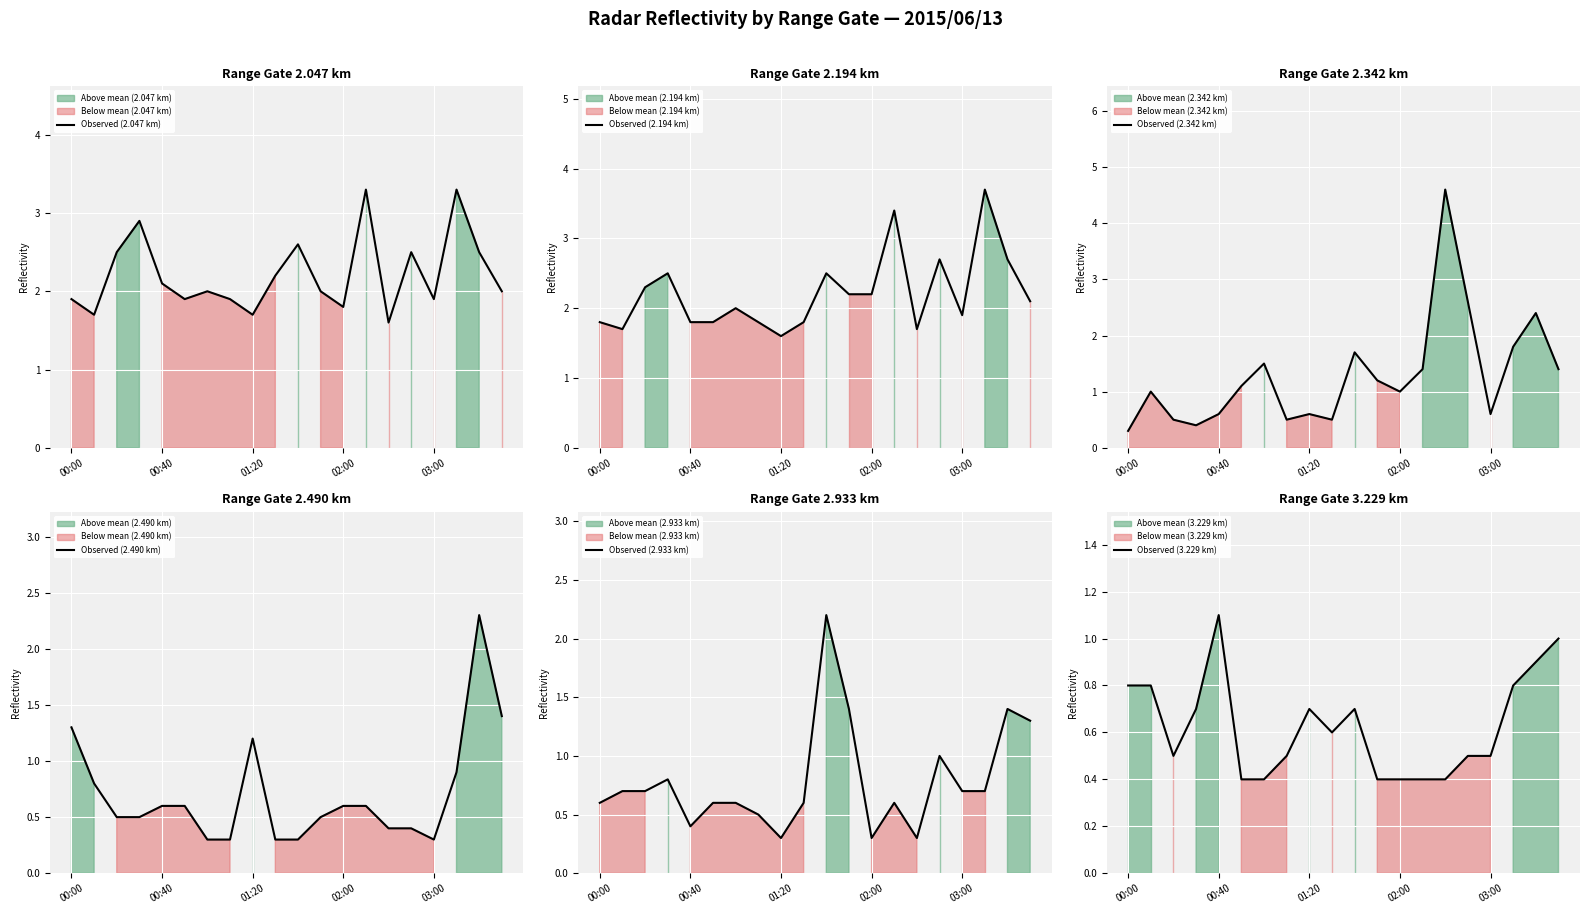

Which category has the highest value across all series?

14